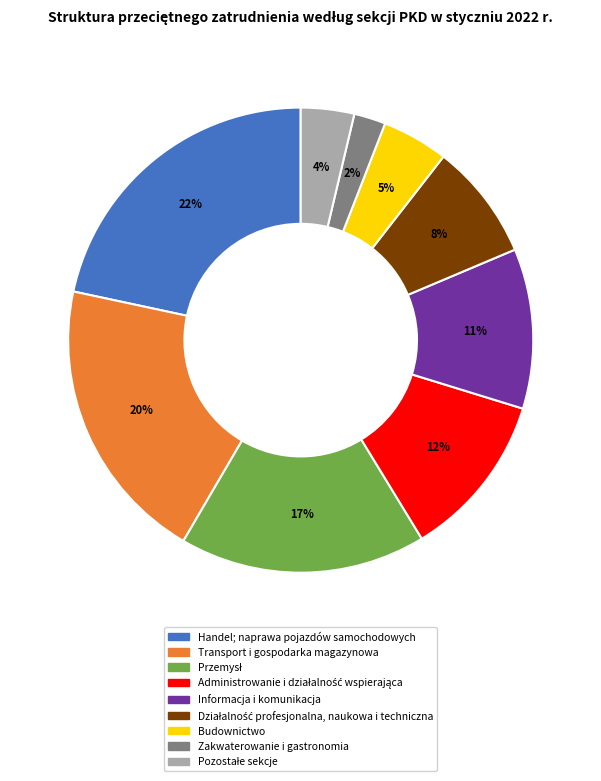

Which slice is the smallest?

Zakwaterowanie i gastronomia